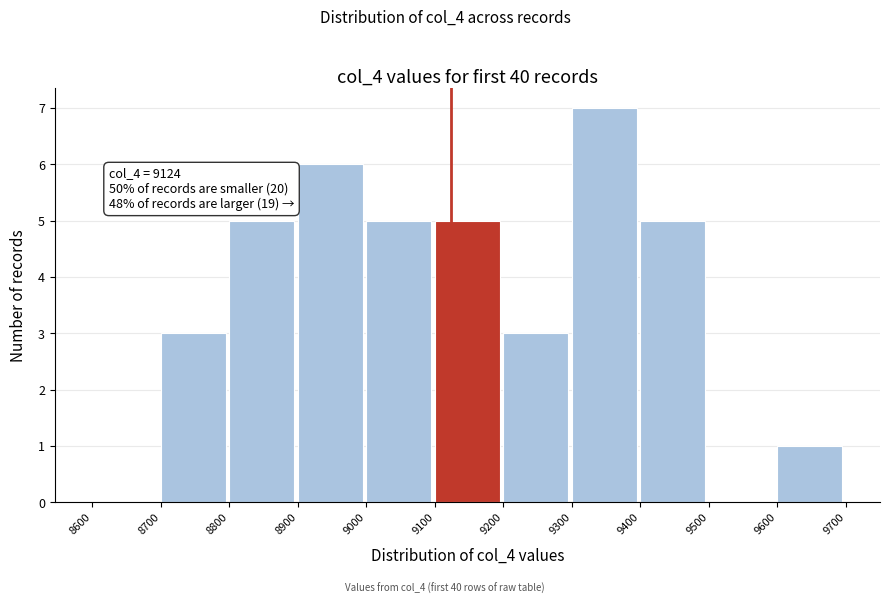

Which range on the x-axis has the tallest bar?

9300 to 9400